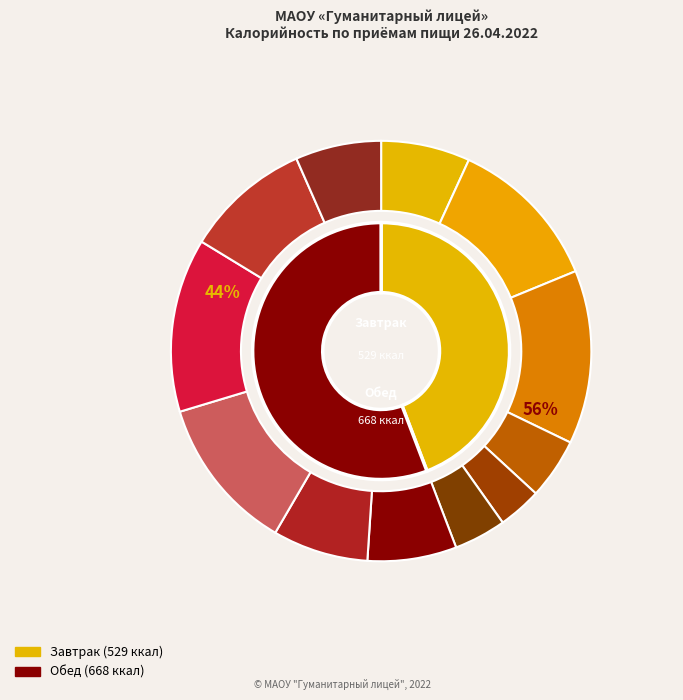

Which series has the widest spread of values?

Завтрак